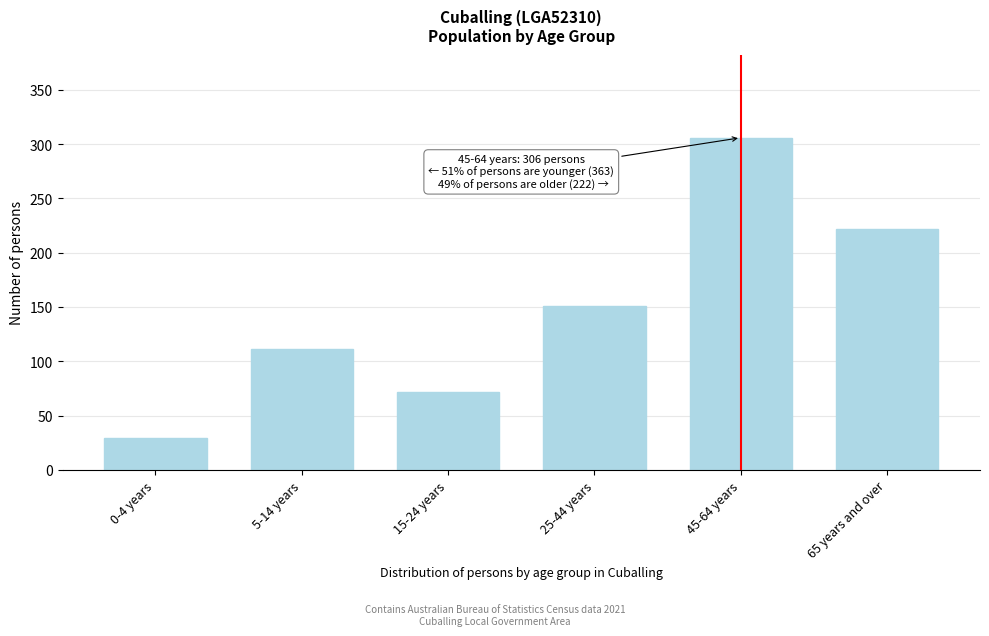

Reading right to left, what are all the values shown in this chart?

222	306	151	72	111	29